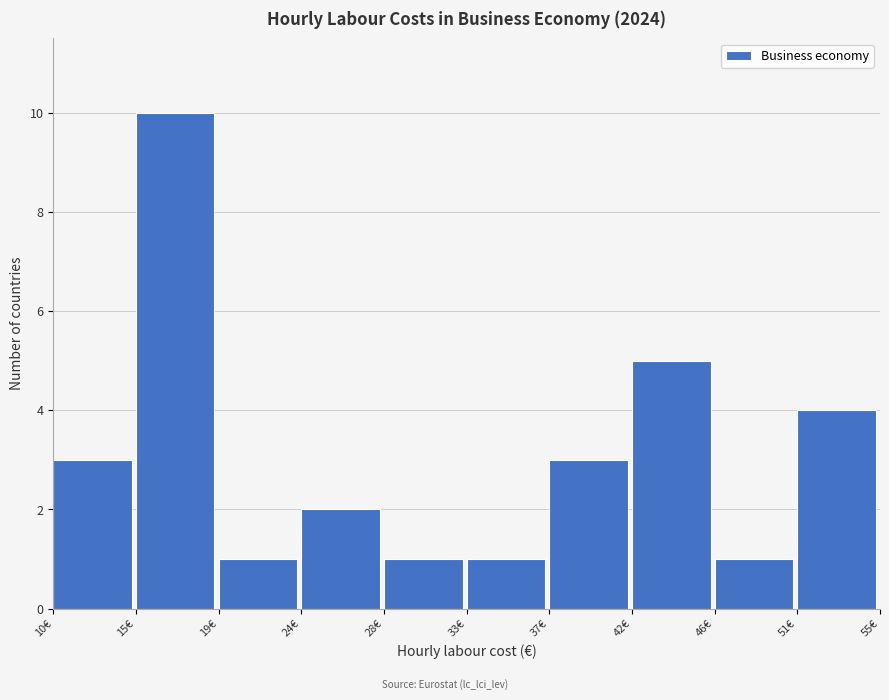

Reading left to right, extract all data points from this chart.

10€=3	15€=10	19€=1	24€=2	28€=1	33€=1	37€=3	42€=5	46€=1	51€=4